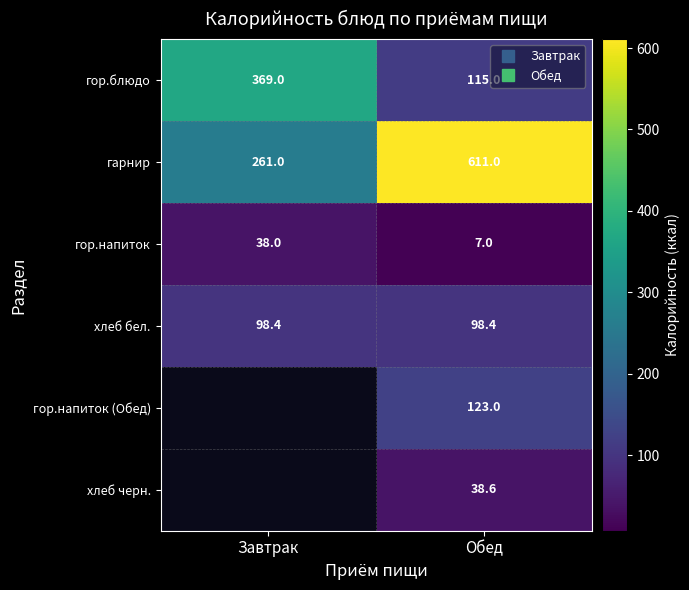

Which series has the widest spread of values?

гарнир